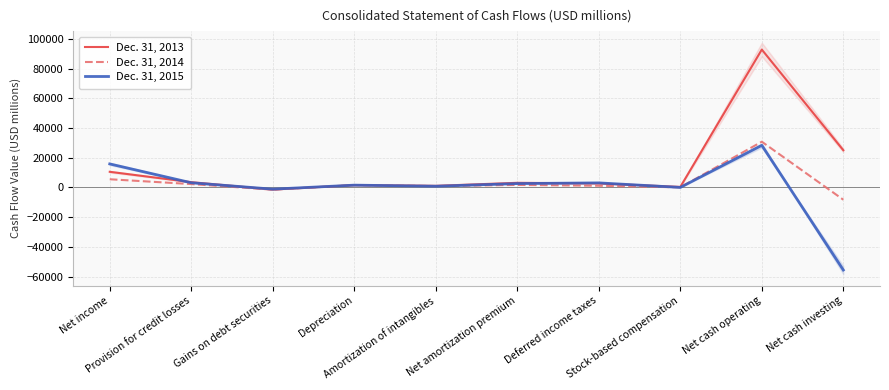

The Dec. 31, 2013 series shows 4782 at Provision for credit losses. True or false?

False